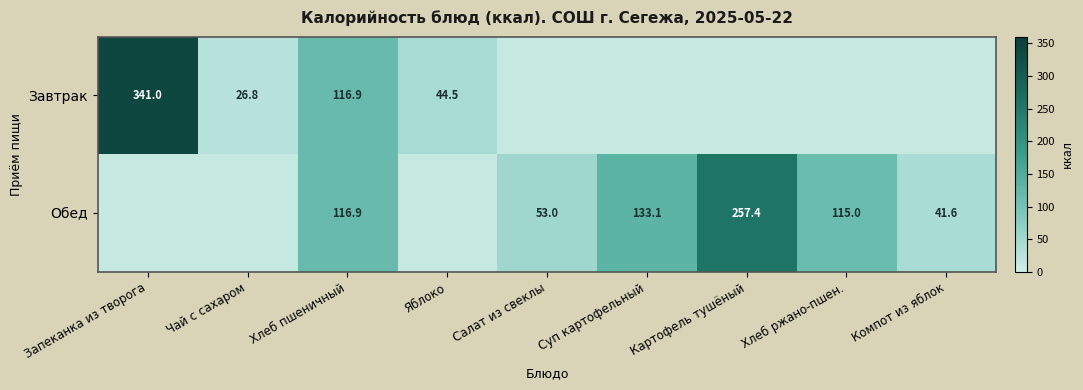

What is the sum of the Обед values at Салат из свеклы and Хлеб пшеничный?

169.9